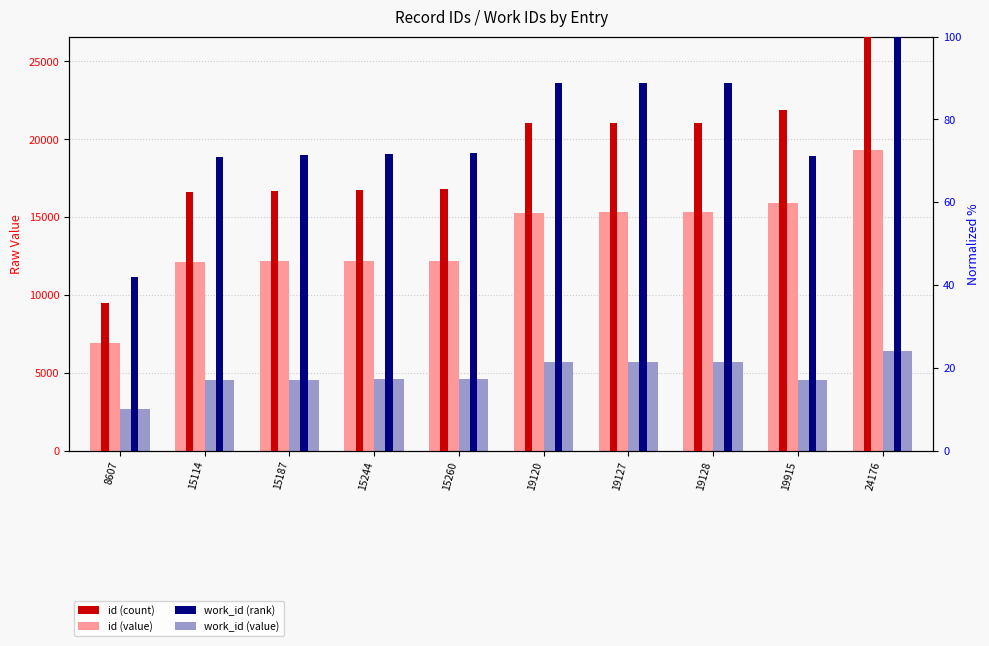

What is the lowest value of the work_id (normalized %) series?

41.9